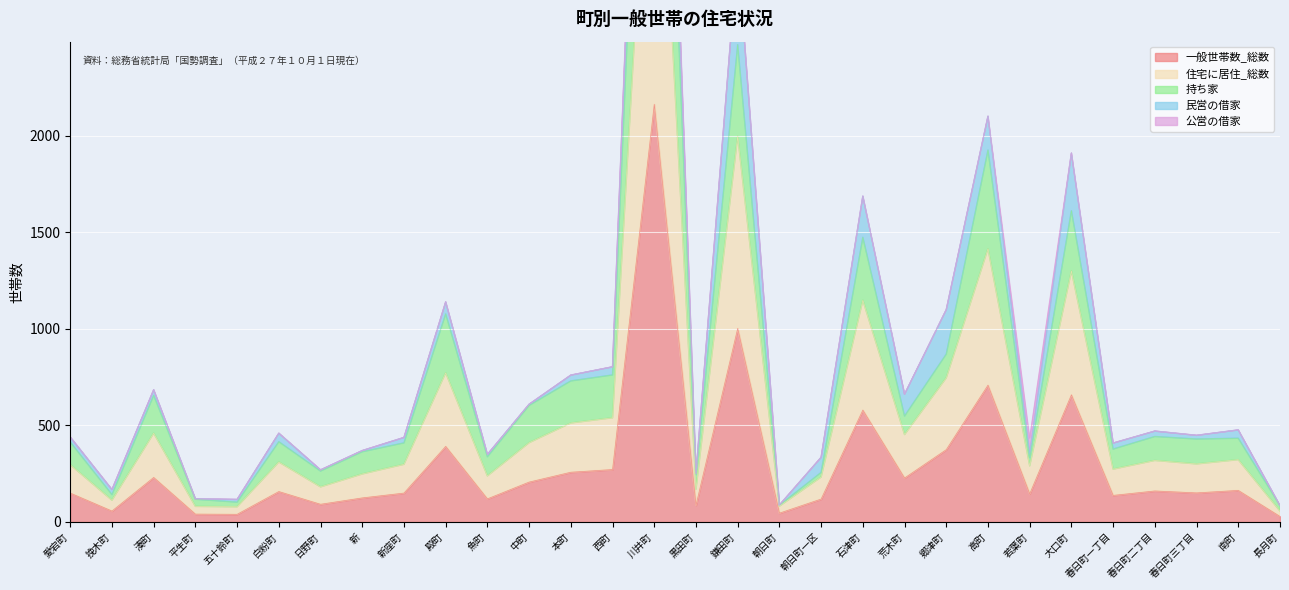

What is the label of the 3rd point from the left?

湊町